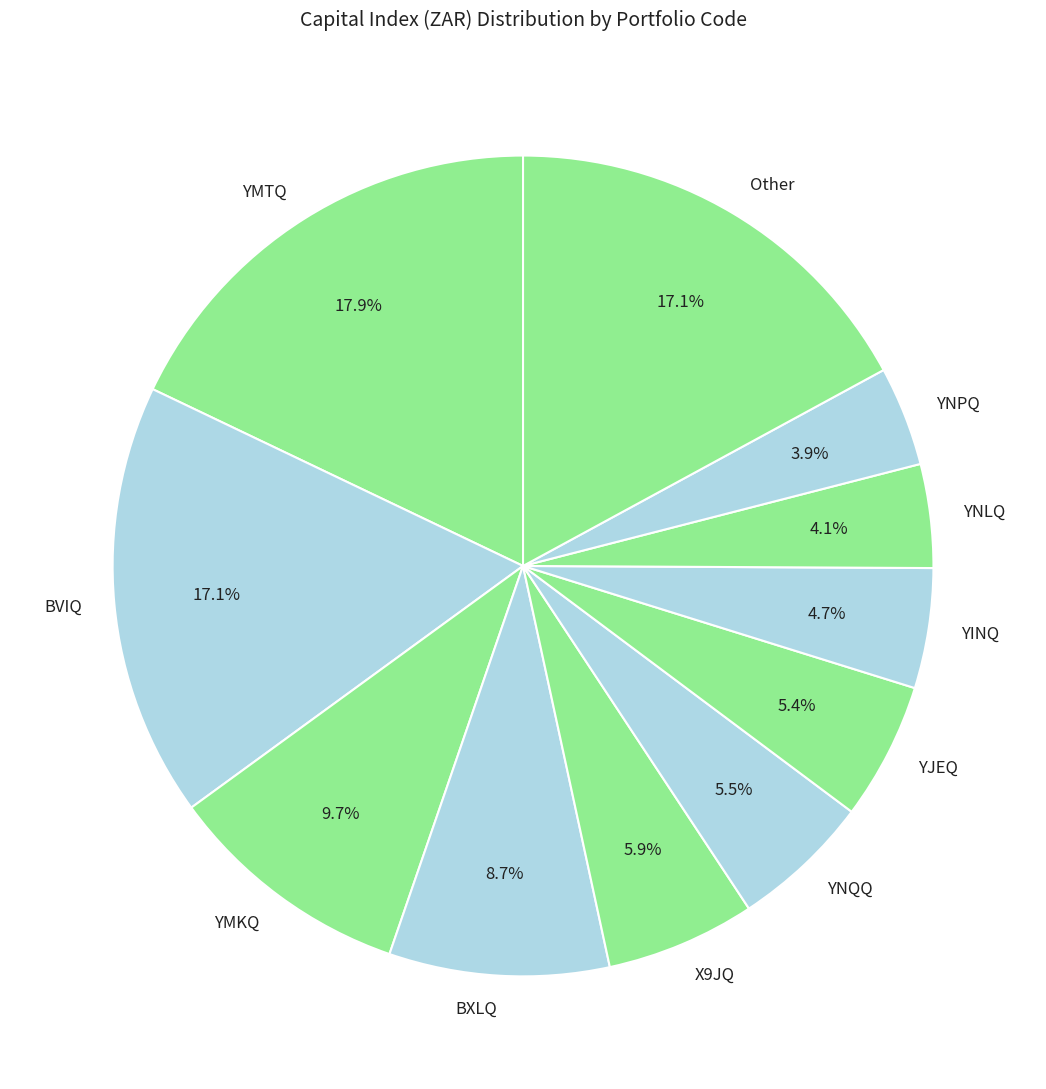

Is the sum of YINQ and BVIQ greater than half?

No